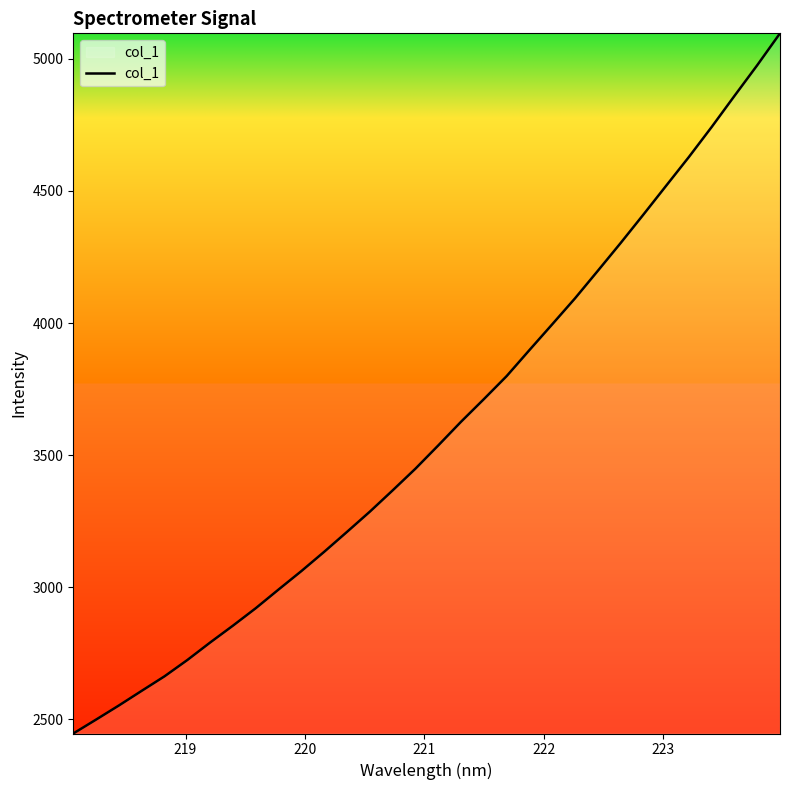

What is the average value?

3592.2